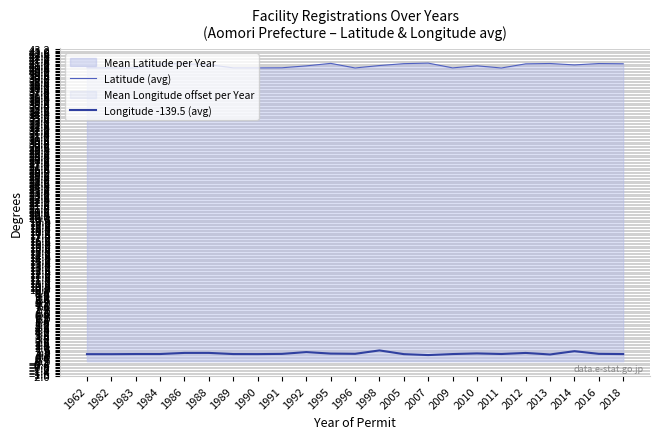

Which series has the widest spread of values?

Latitude (avg)